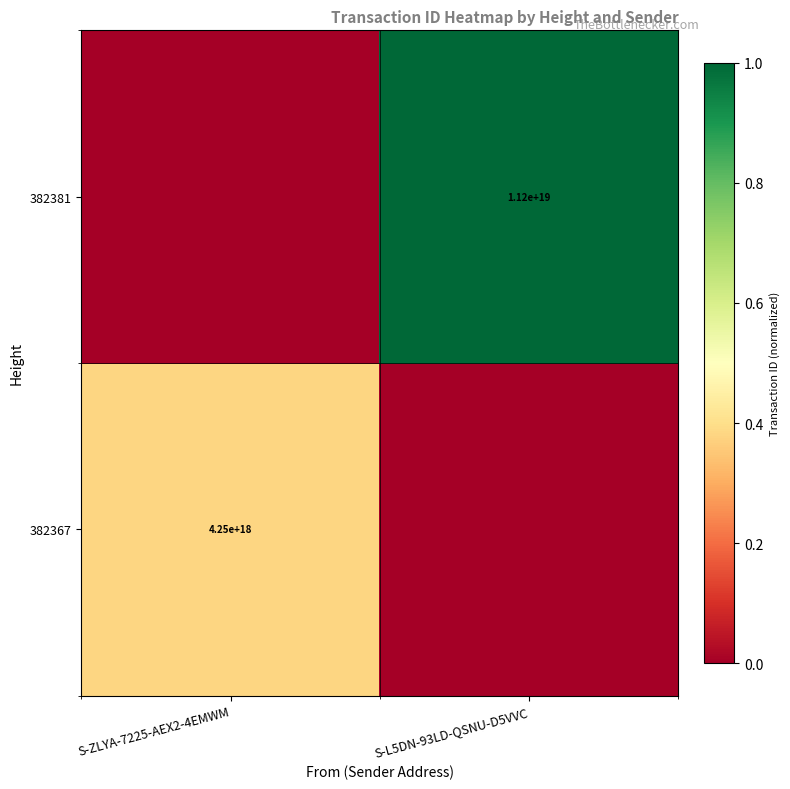

Between S-ZLYA-7225-AEX2-4EMWM and S-L5DN-93LD-QSNU-D5VVC, which is larger?

S-ZLYA-7225-AEX2-4EMWM